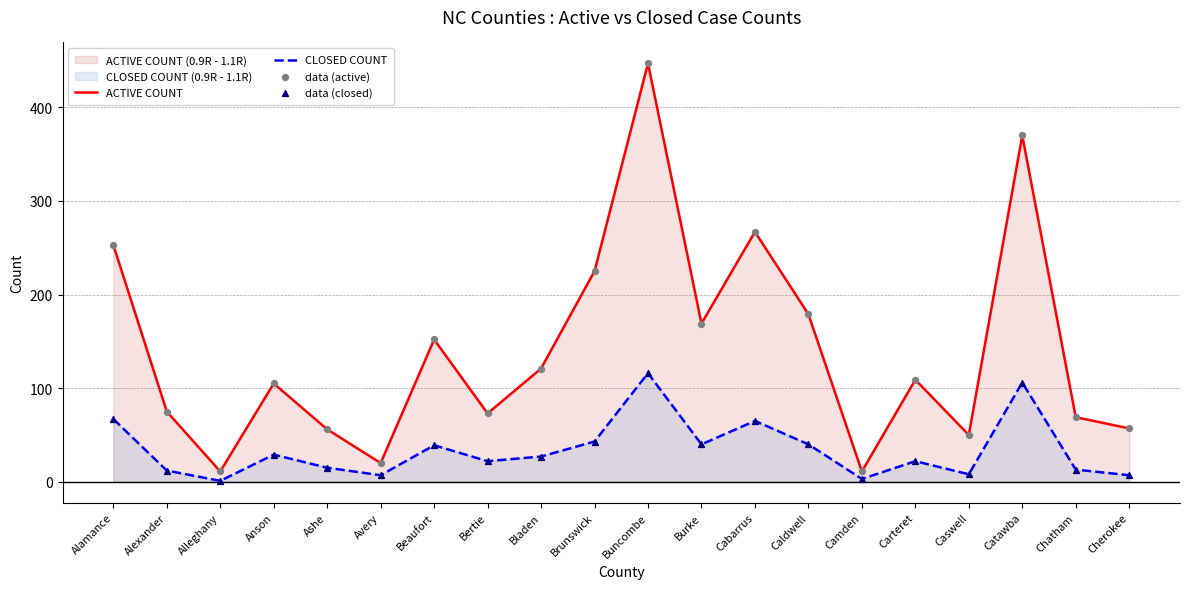

What are all the series names shown in the legend?

ACTIVE COUNT, CLOSED COUNT, data (active), data (closed)